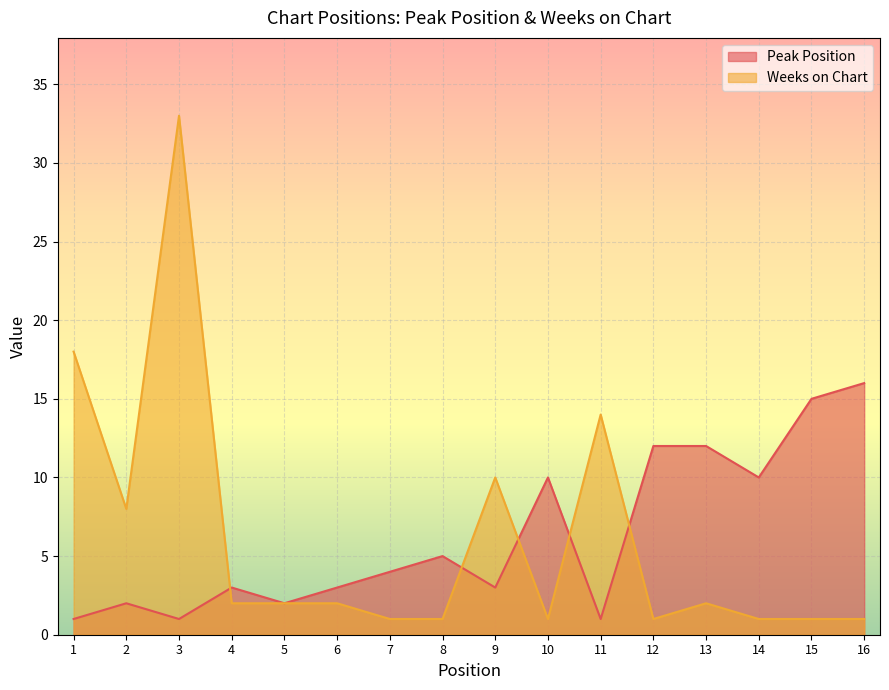

The Peak Position series shows 2 at 2. True or false?

True